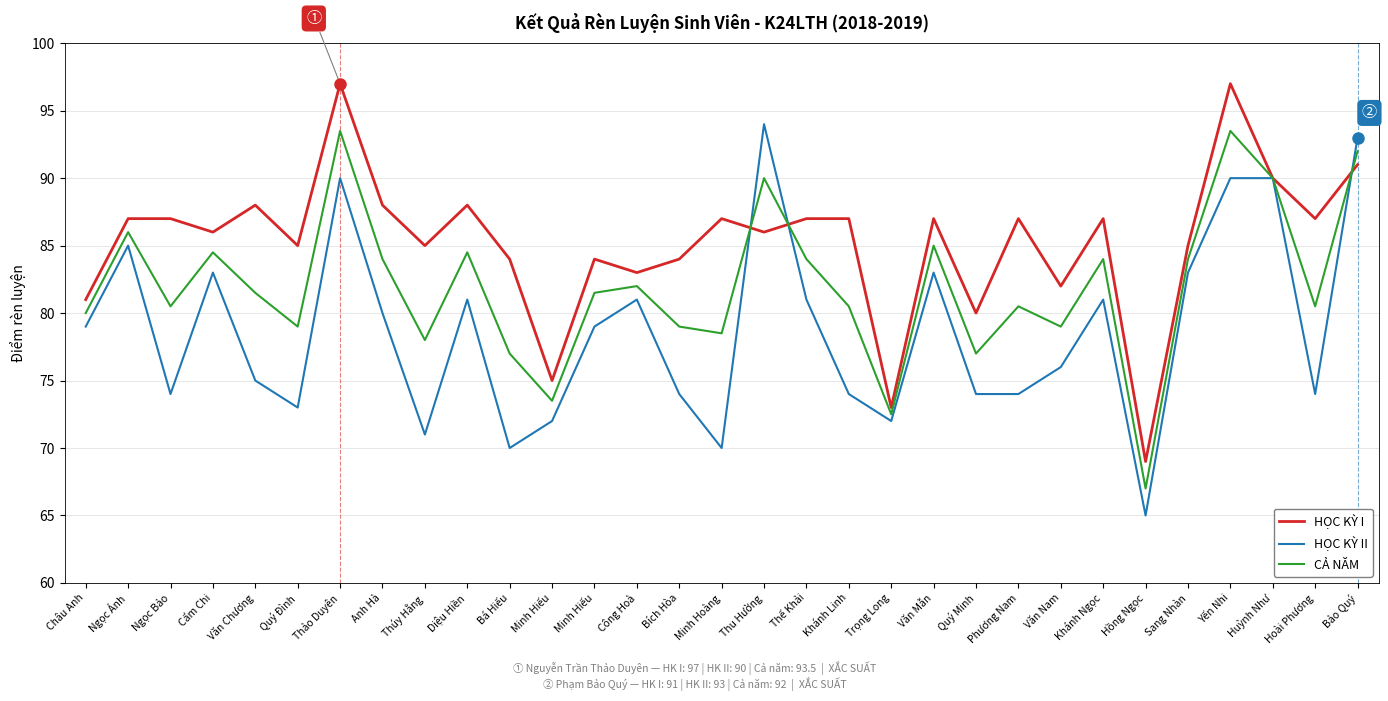

Reading left to right, list all the values displayed in this chart.

HỌC KỲ I: Châu Anh=81.0	Ngọc Ánh=87.0	Ngọc Bảo=87.0	Cẩm Chi=86.0	Văn Chương=88.0	Quý Đình=85.0	Thảo Duyên=97.0	Anh Hà=88.0	Thúy Hằng=85.0	Diệu Hiền=88.0	Bá Hiếu=84.0	Minh Hiếu=75.0	Minh Hiếu=84.0	Công Hoà=83.0	Bích Hòa=84.0	Minh Hoàng=87.0	Thu Hường=86.0	Thế Khải=87.0	Khánh Linh=87.0	Trọng Long=73.0	Văn Mẫn=87.0	Quý Minh=80.0	Phương Nam=87.0	Văn Nam=82.0	Khánh Ngọc=87.0	Hồng Ngọc=69.0	Sang Nhàn=85.0	Yến Nhi=97.0	Huỳnh Như=90.0	Hoài Phương=87.0	Bảo Quý=91.0
HỌC KỲ II: Châu Anh=79.0	Ngọc Ánh=85.0	Ngọc Bảo=74.0	Cẩm Chi=83.0	Văn Chương=75.0	Quý Đình=73.0	Thảo Duyên=90.0	Anh Hà=80.0	Thúy Hằng=71.0	Diệu Hiền=81.0	Bá Hiếu=70.0	Minh Hiếu=72.0	Minh Hiếu=79.0	Công Hoà=81.0	Bích Hòa=74.0	Minh Hoàng=70.0	Thu Hường=94.0	Thế Khải=81.0	Khánh Linh=74.0	Trọng Long=72.0	Văn Mẫn=83.0	Quý Minh=74.0	Phương Nam=74.0	Văn Nam=76.0	Khánh Ngọc=81.0	Hồng Ngọc=65.0	Sang Nhàn=83.0	Yến Nhi=90.0	Huỳnh Như=90.0	Hoài Phương=74.0	Bảo Quý=93.0
CẢ NĂM: Châu Anh=80.0	Ngọc Ánh=86.0	Ngọc Bảo=80.5	Cẩm Chi=84.5	Văn Chương=81.5	Quý Đình=79.0	Thảo Duyên=93.5	Anh Hà=84.0	Thúy Hằng=78.0	Diệu Hiền=84.5	Bá Hiếu=77.0	Minh Hiếu=73.5	Minh Hiếu=81.5	Công Hoà=82.0	Bích Hòa=79.0	Minh Hoàng=78.5	Thu Hường=90.0	Thế Khải=84.0	Khánh Linh=80.5	Trọng Long=72.5	Văn Mẫn=85.0	Quý Minh=77.0	Phương Nam=80.5	Văn Nam=79.0	Khánh Ngọc=84.0	Hồng Ngọc=67.0	Sang Nhàn=84.0	Yến Nhi=93.5	Huỳnh Như=90.0	Hoài Phương=80.5	Bảo Quý=92.0